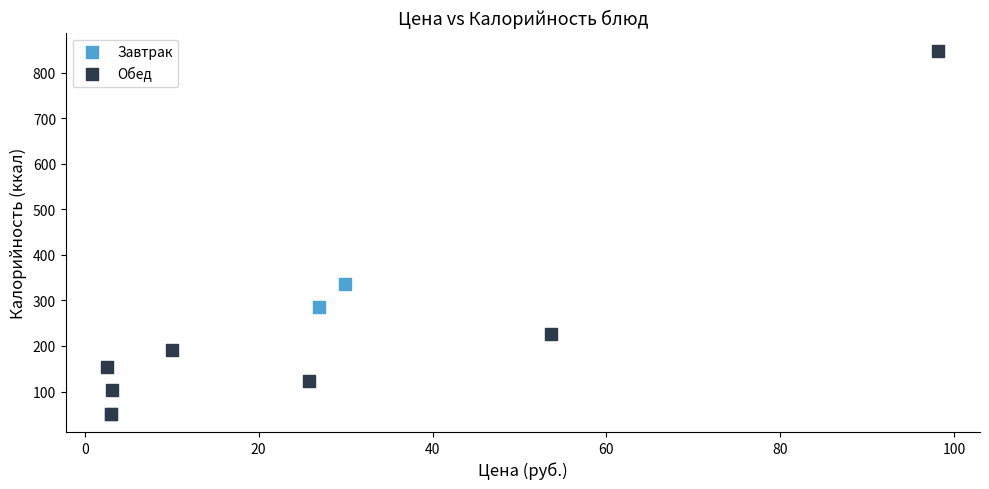

Which series has the largest Y range (max minus min)?

Обед